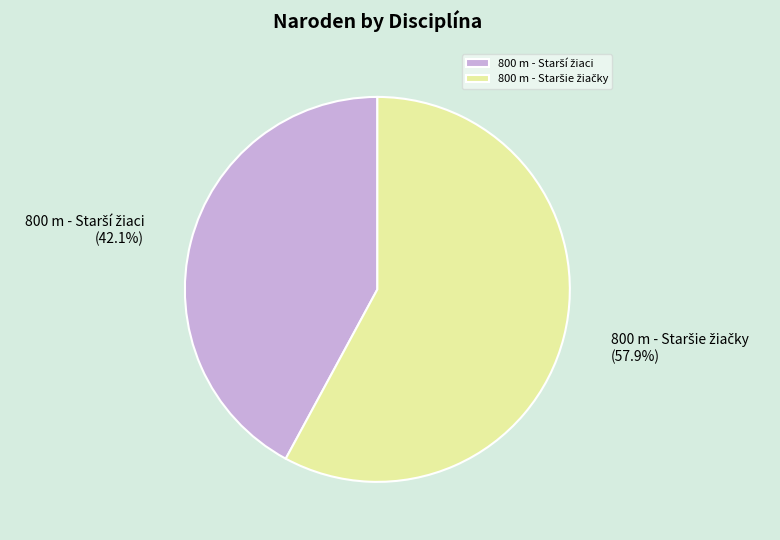

Is there any slice that represents more than half of the pie?

Yes